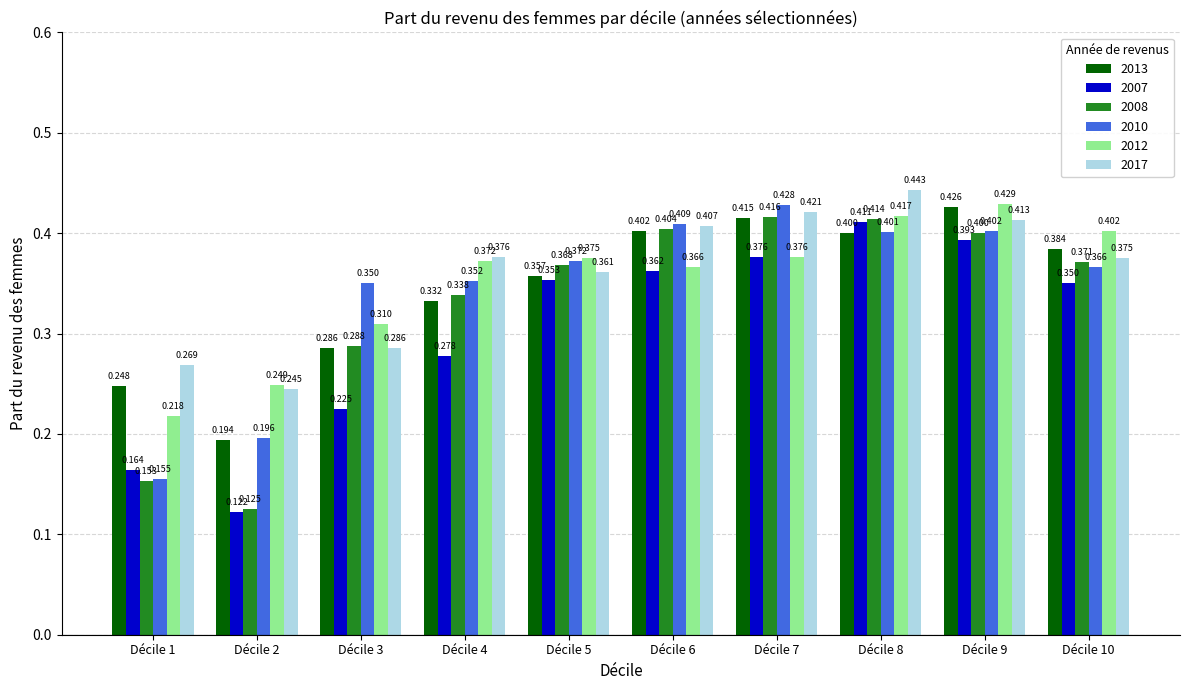

What are all the series names shown in the legend?

2013, 2007, 2008, 2010, 2012, 2017